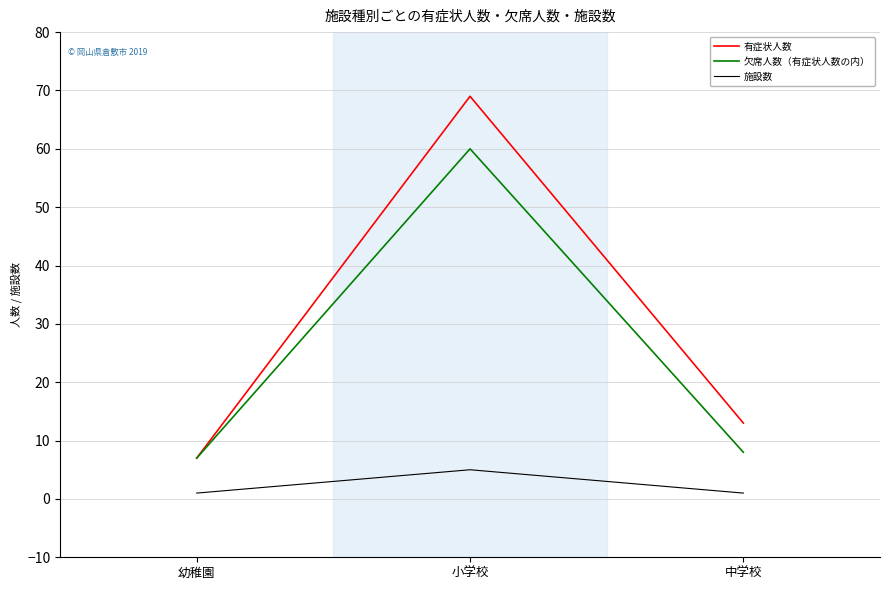

True or false: 欠席人数（有症状人数の内） has a value of 60 at 小学校.

True